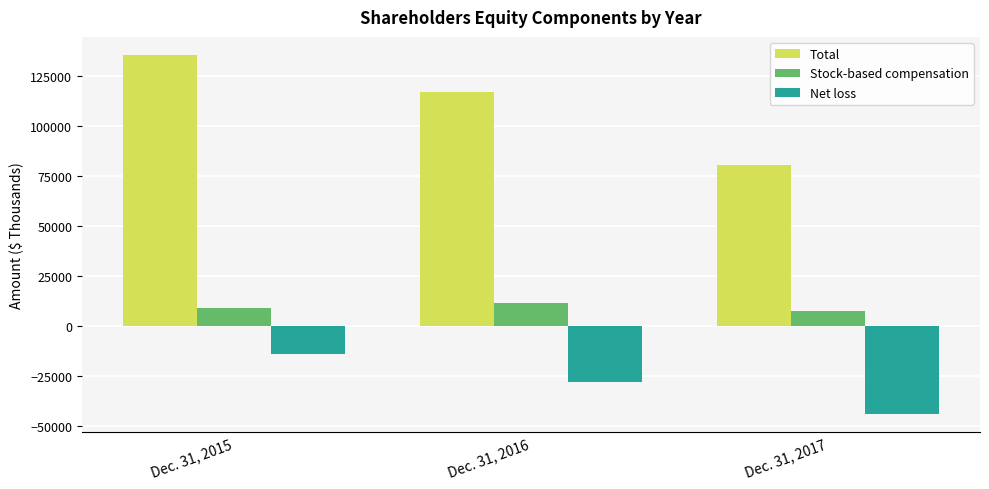

Does the chart contain stacked bars?

No